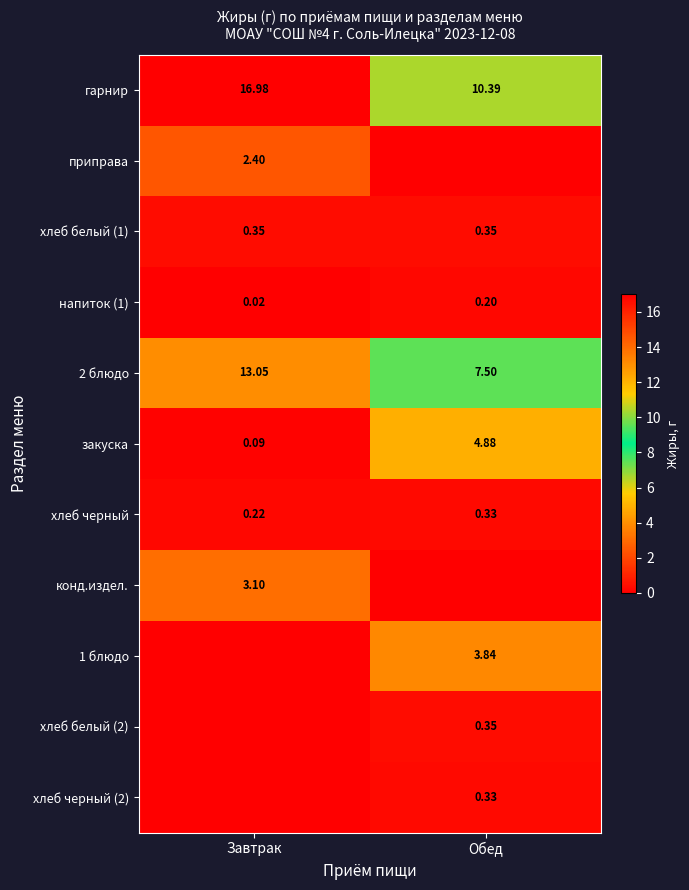

Which category has the highest value in the закуска series?

Обед